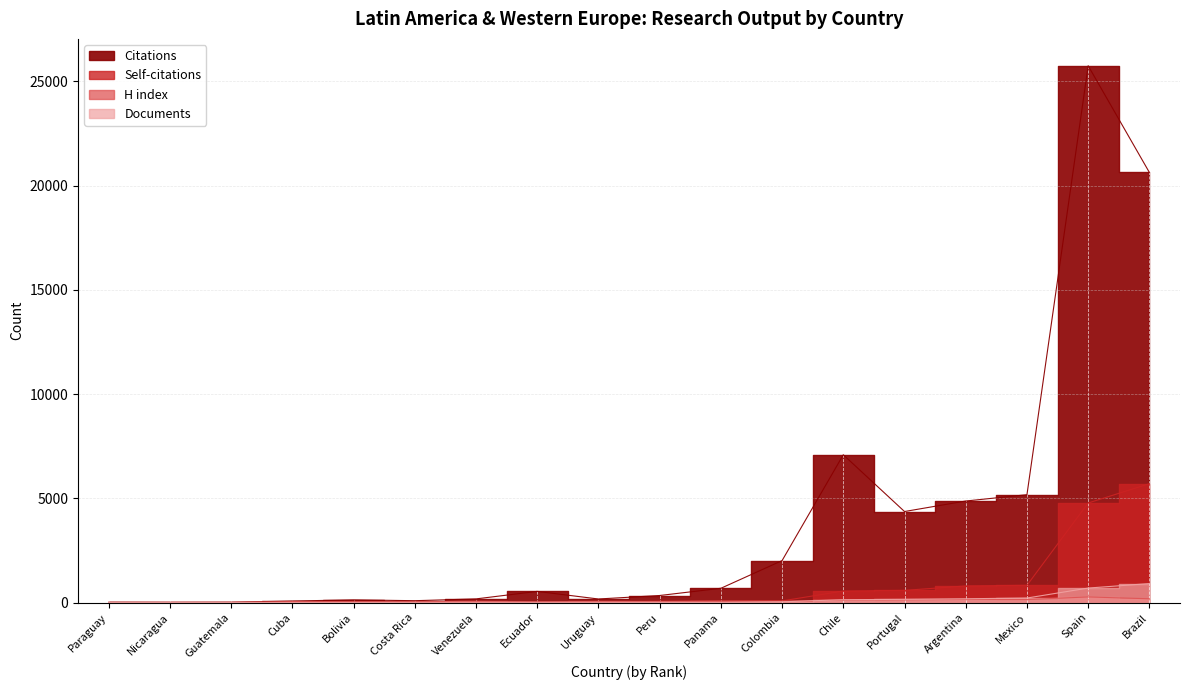

Between which two adjacent categories do H index and Documents first intersect?

Colombia and Chile